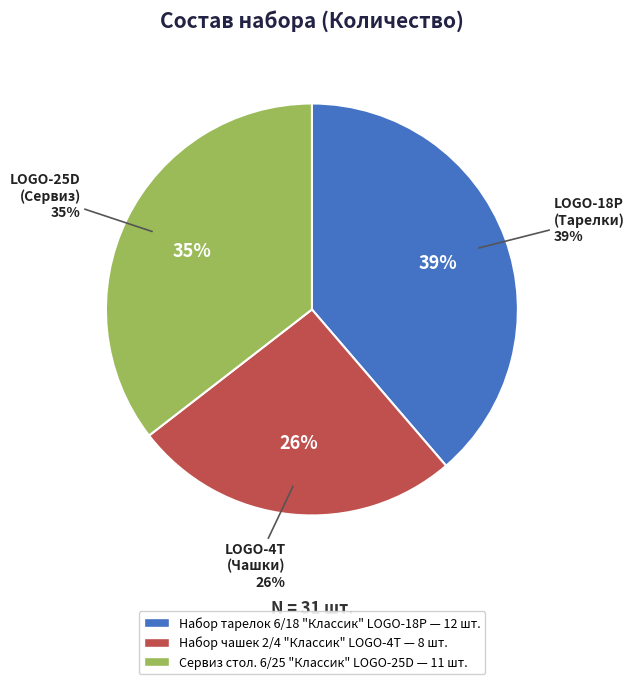

To the nearest percent, what is the average slice percentage?

33%